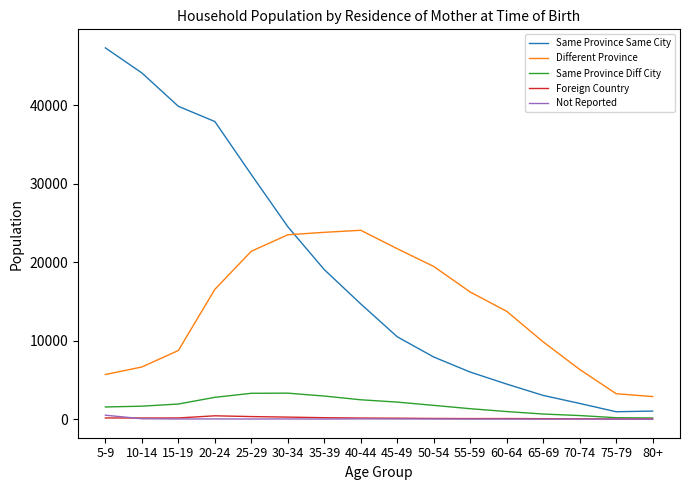

Which series has the largest total across all categories?

Same Province Same City